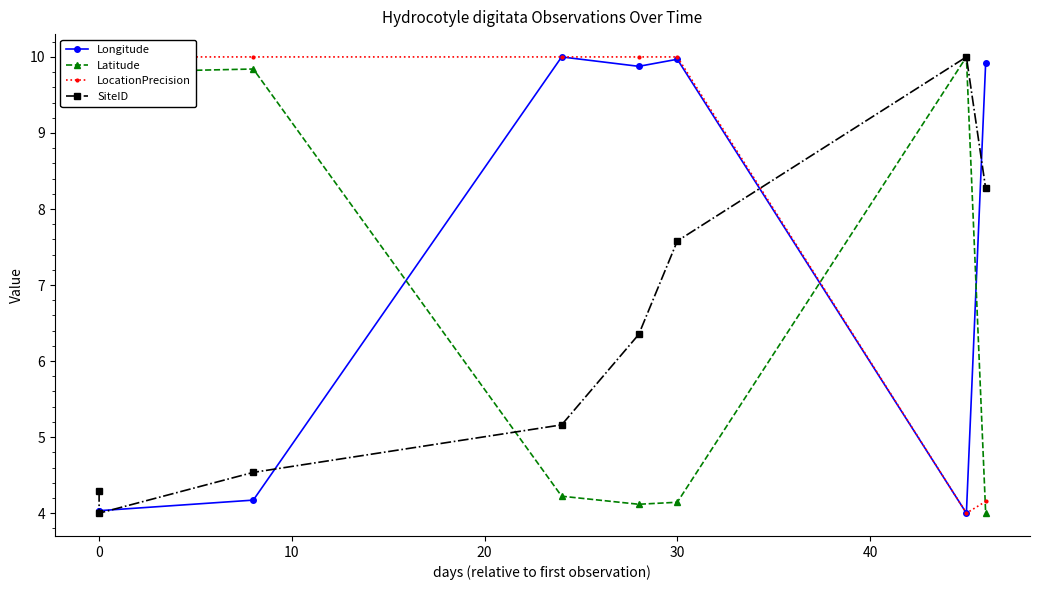

At how many categories does at least one series exceed 8?

8